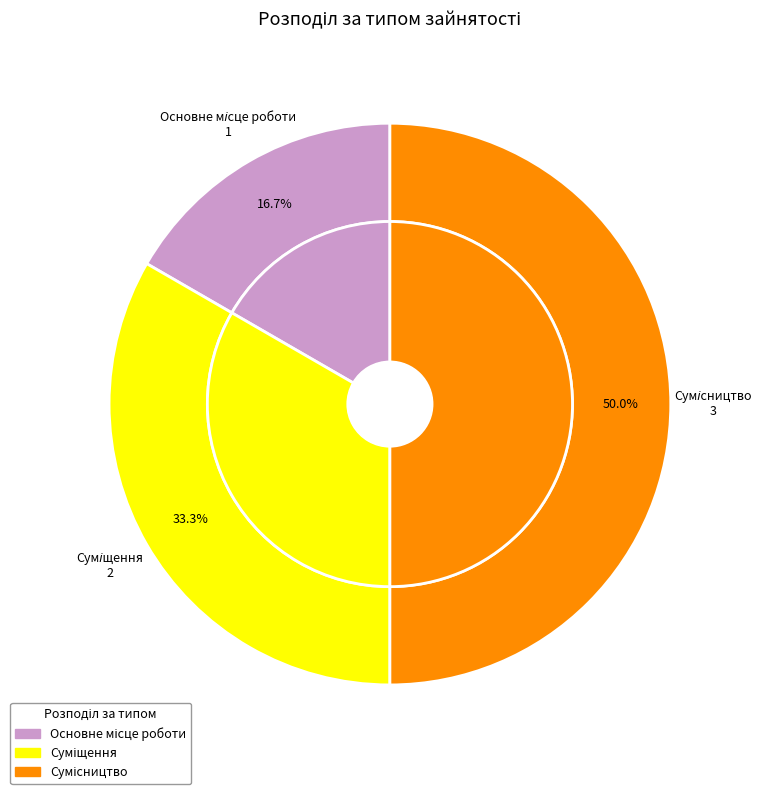

Approximately how many times larger is the value at Суміщення compared to Сумісництво?

0.7